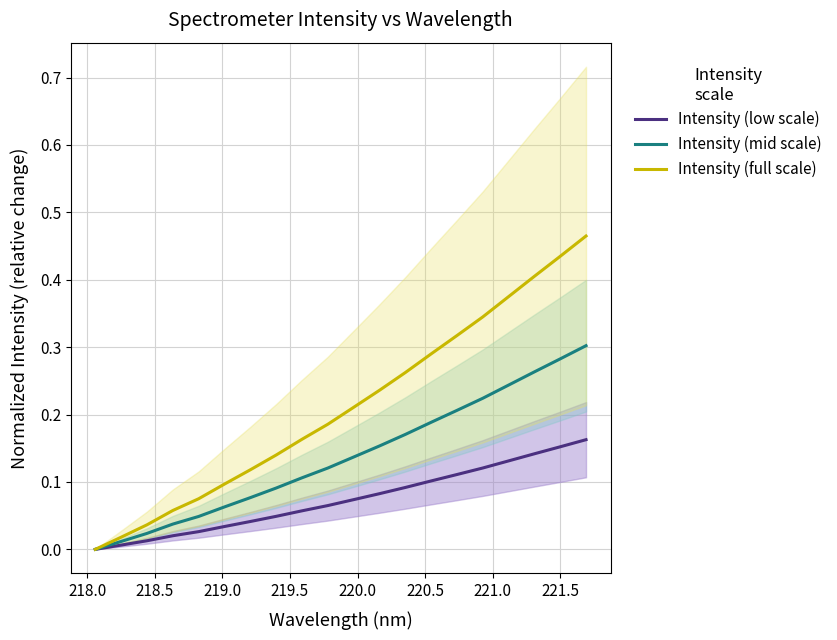

What are all the series names shown in the legend?

Intensity (low scale), Intensity (mid scale), Intensity (full scale)